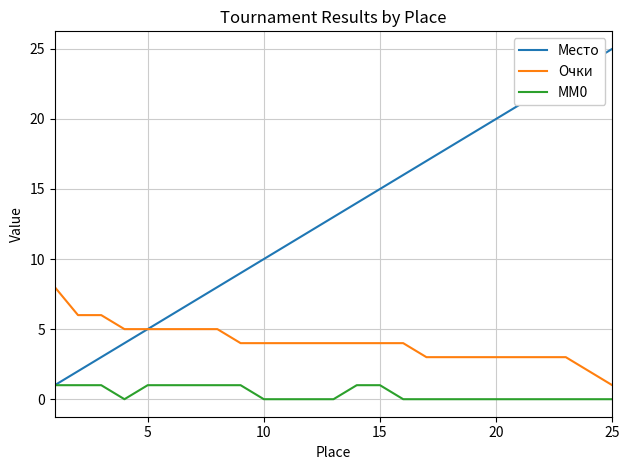

True or false: Очки and MM0 cross at least once.

False